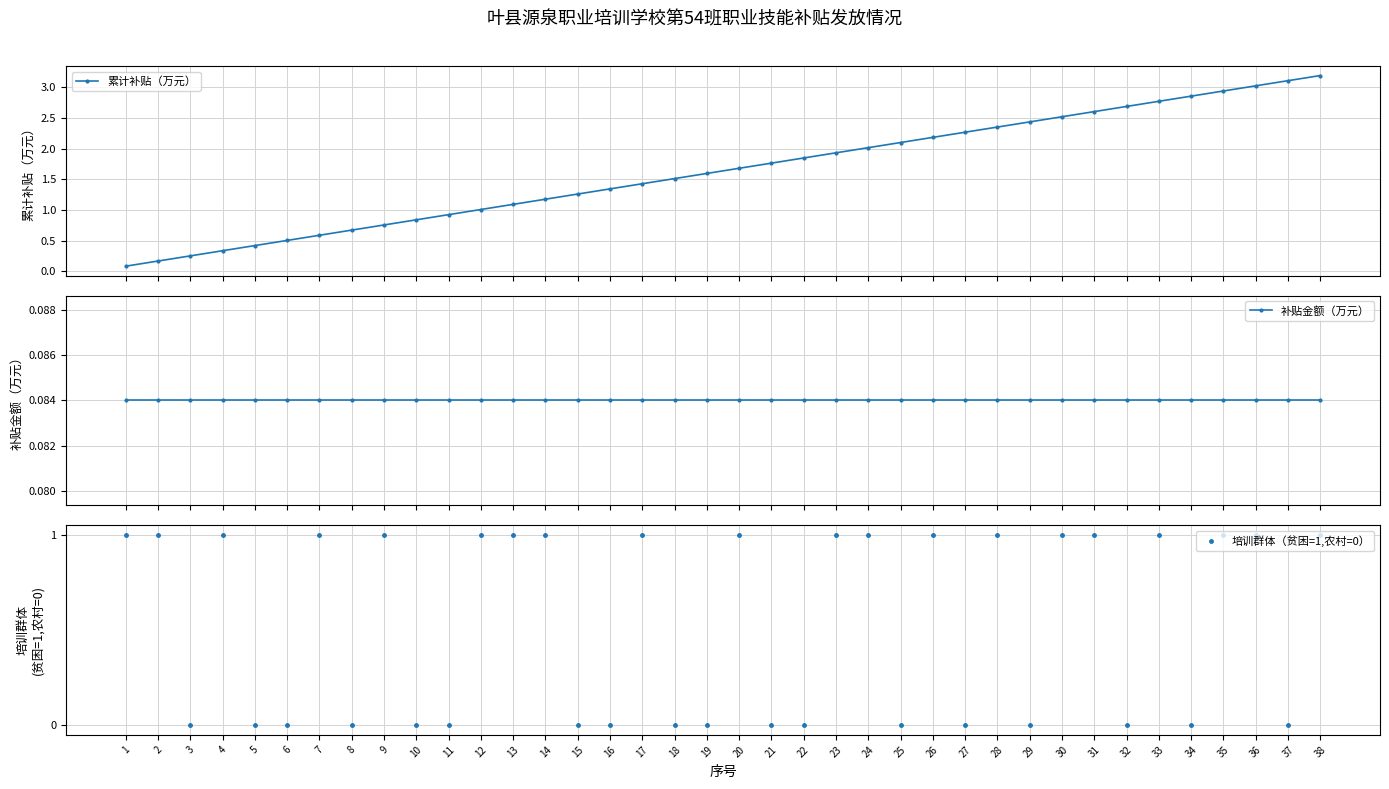

At which label does 累计补贴（万元） reach its minimum?

1